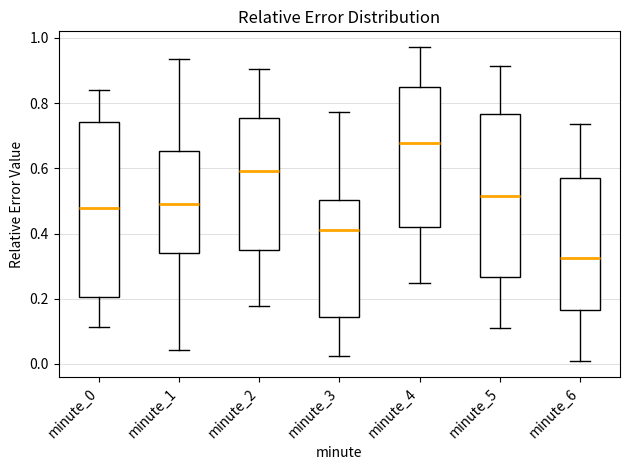

Which box has the highest median line?

minute_4